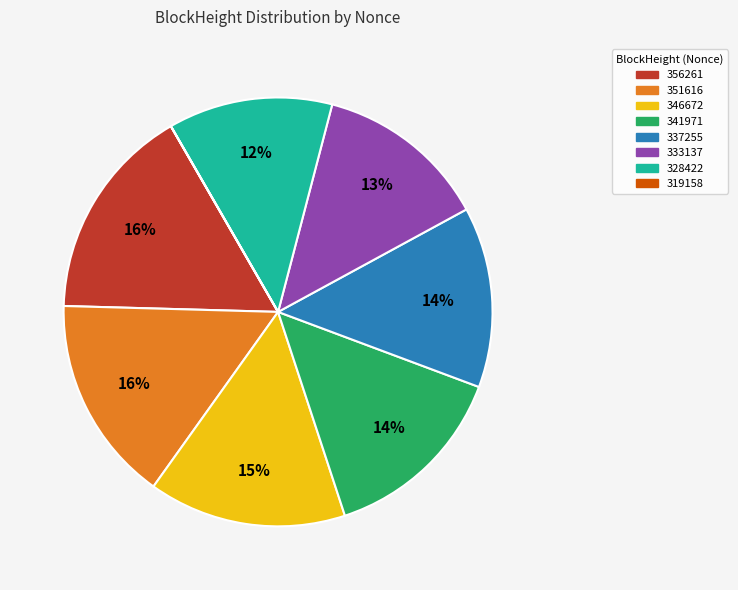

Does any single category account for the majority?

No